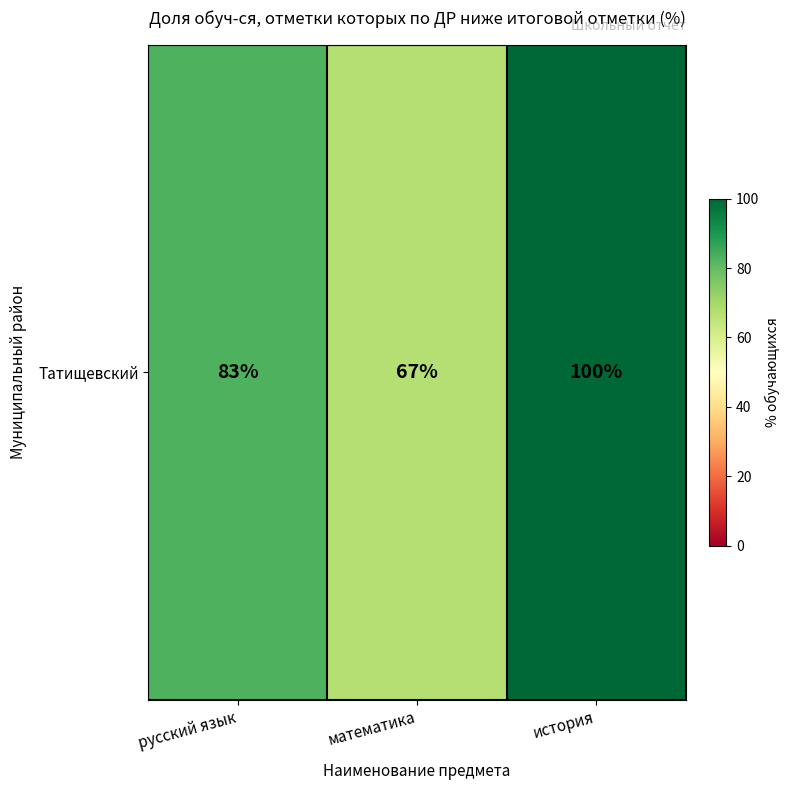

True or false: the data shows 113 at математика.

False